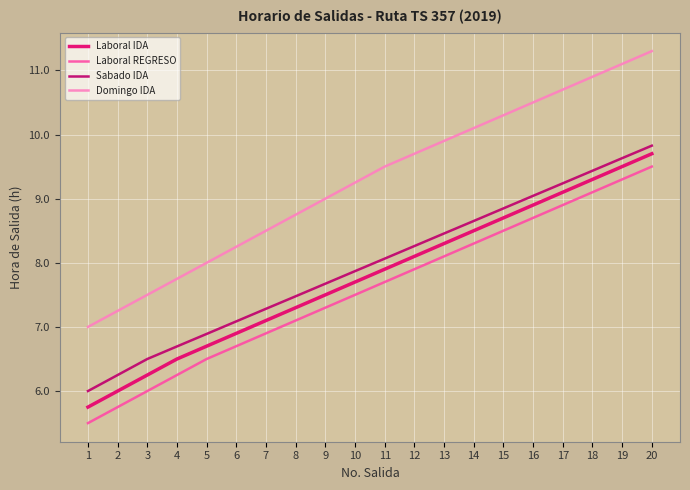

What is the approximate value of Sabado IDA at 15?

8.8